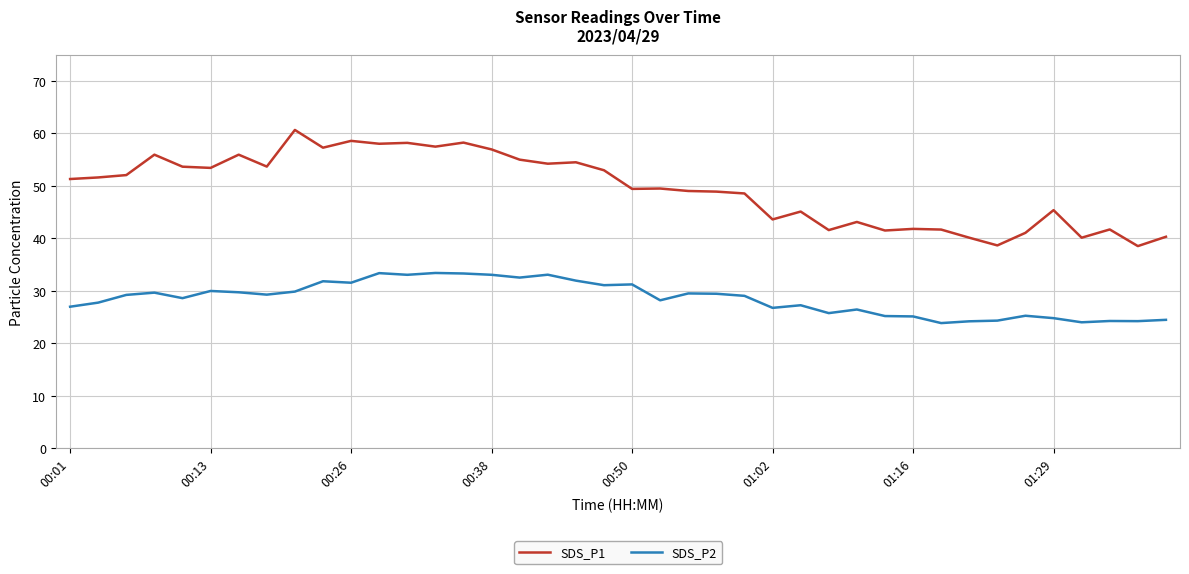

Which series has the largest total across all categories?

SDS_P1